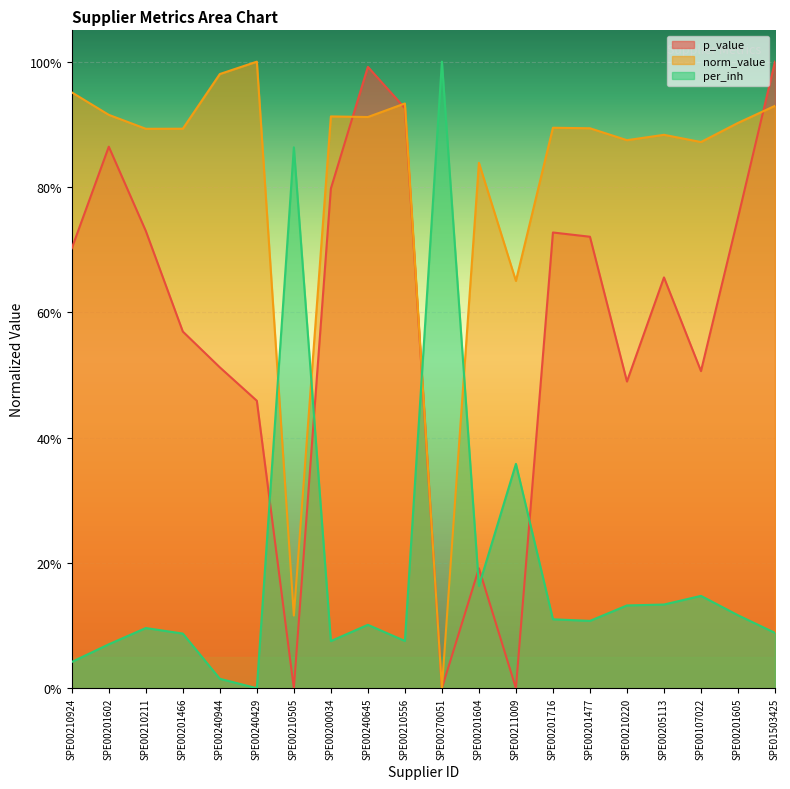

How many data points in norm_value are above 0?

19